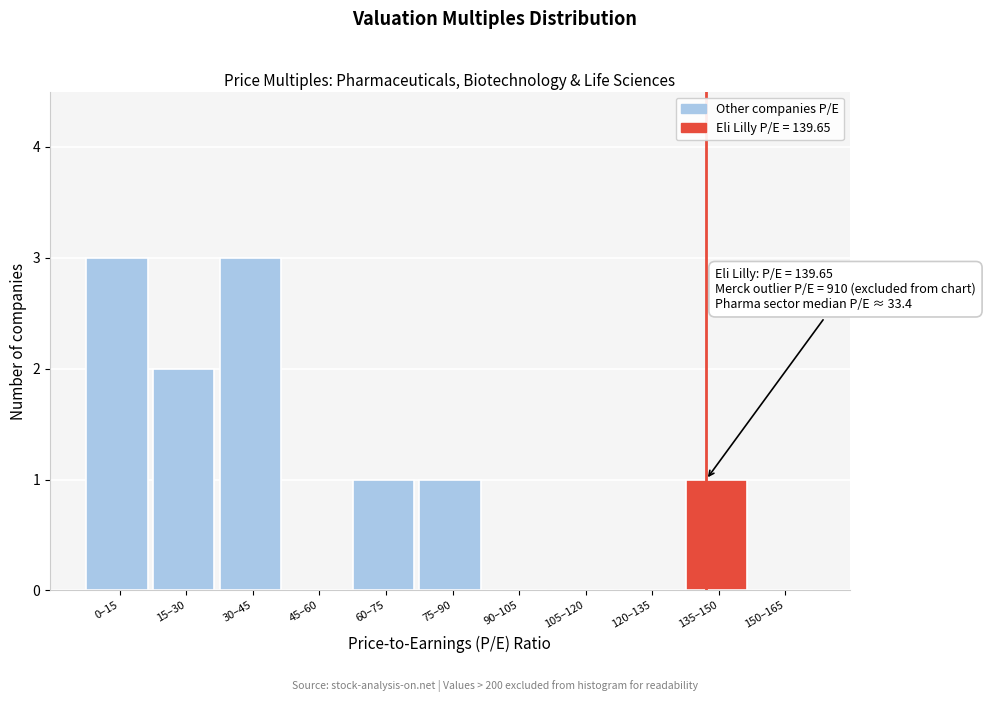

Reading left to right, list all the values displayed in this chart.

0–15=3	15–30=2	30–45=3	45–60=0	60–75=1	75–90=1	90–105=0	105–120=0	120–135=0	135–150=1	150–165=0